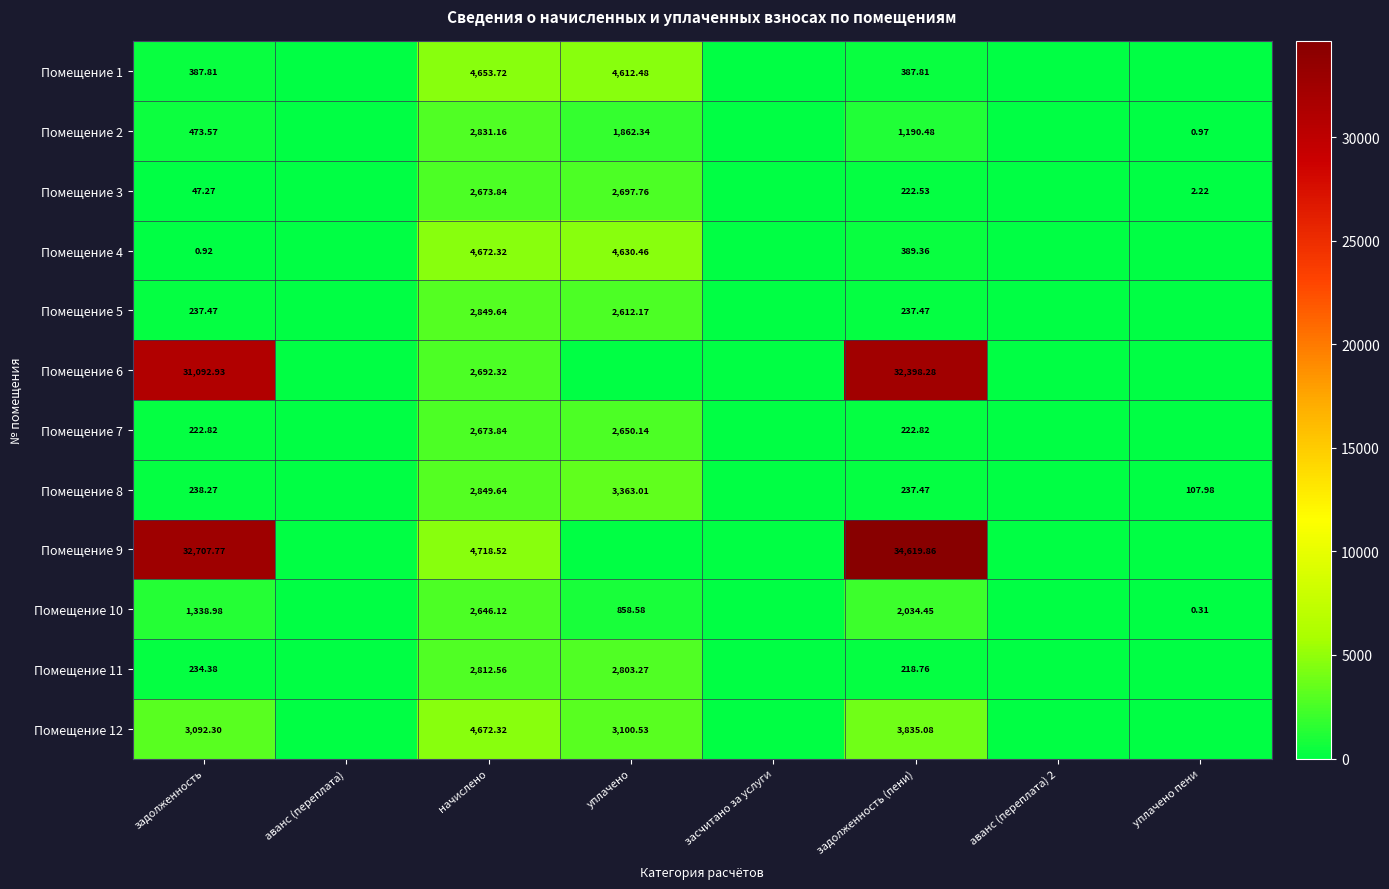

What is the difference between the maximum and minimum values in the Помещение 6 series?

32398.3